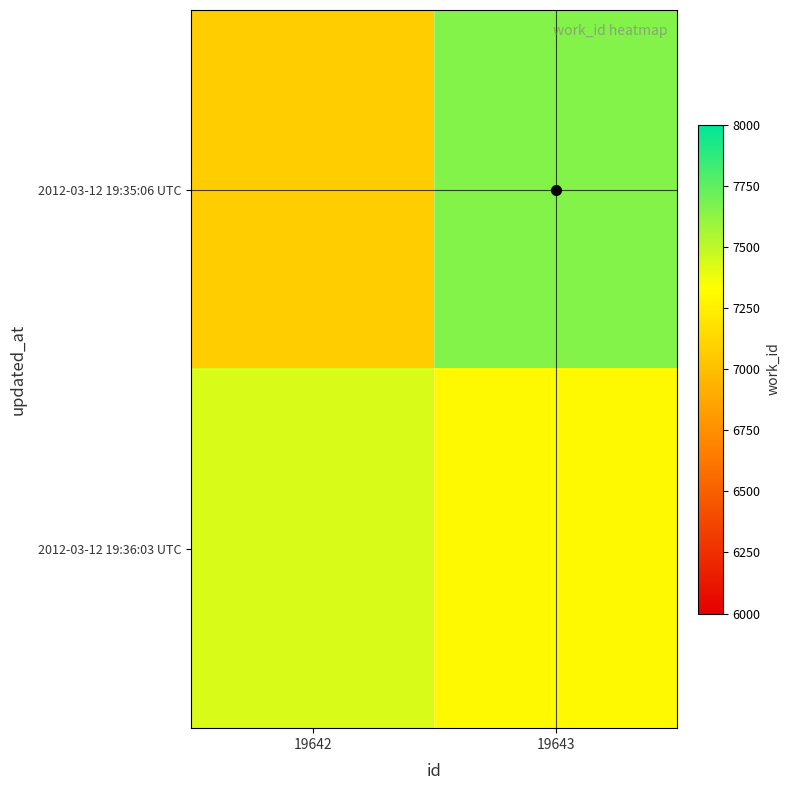

What is the total value across all series at 19642?

14508.5